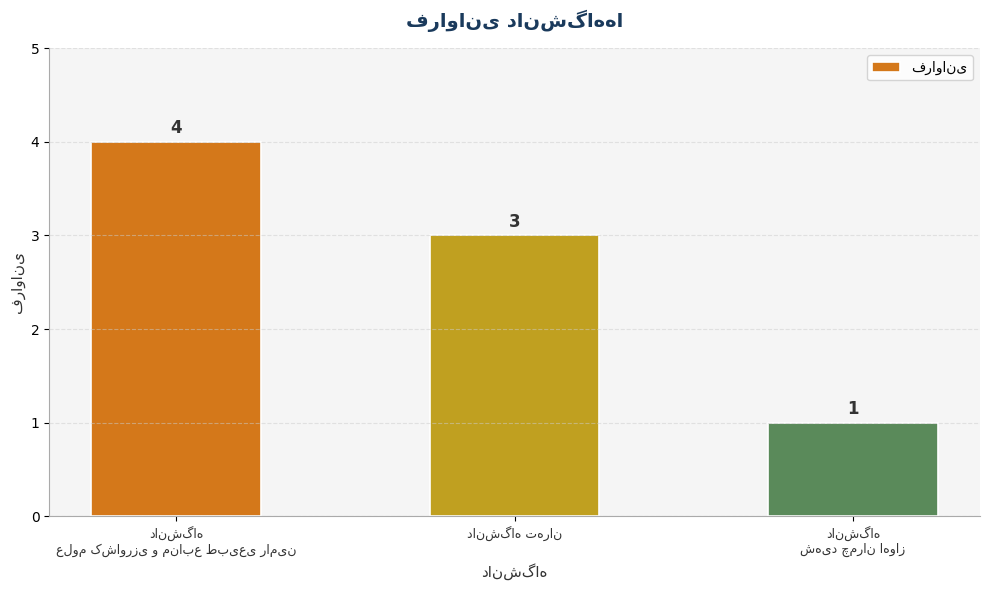

What is the sum of all values?

8